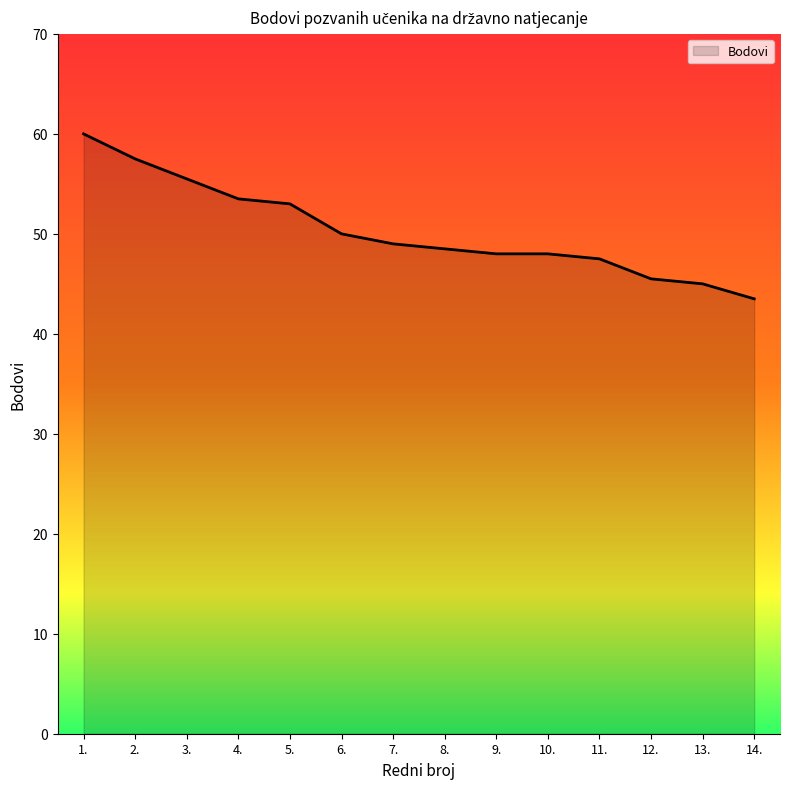

What is the average value?

50.3